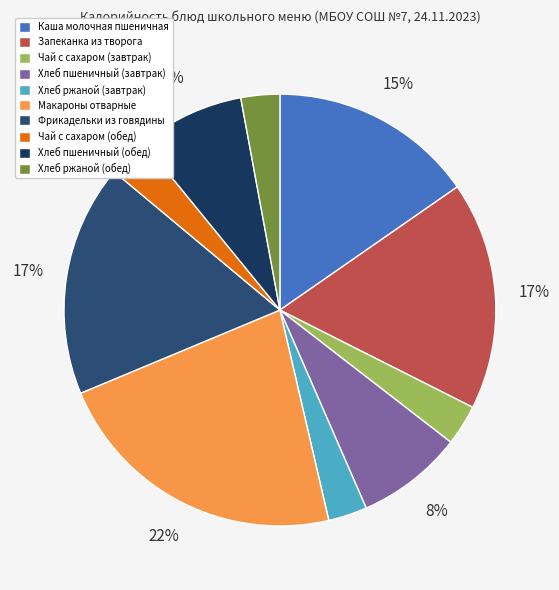

How many slices are in this pie chart?

10